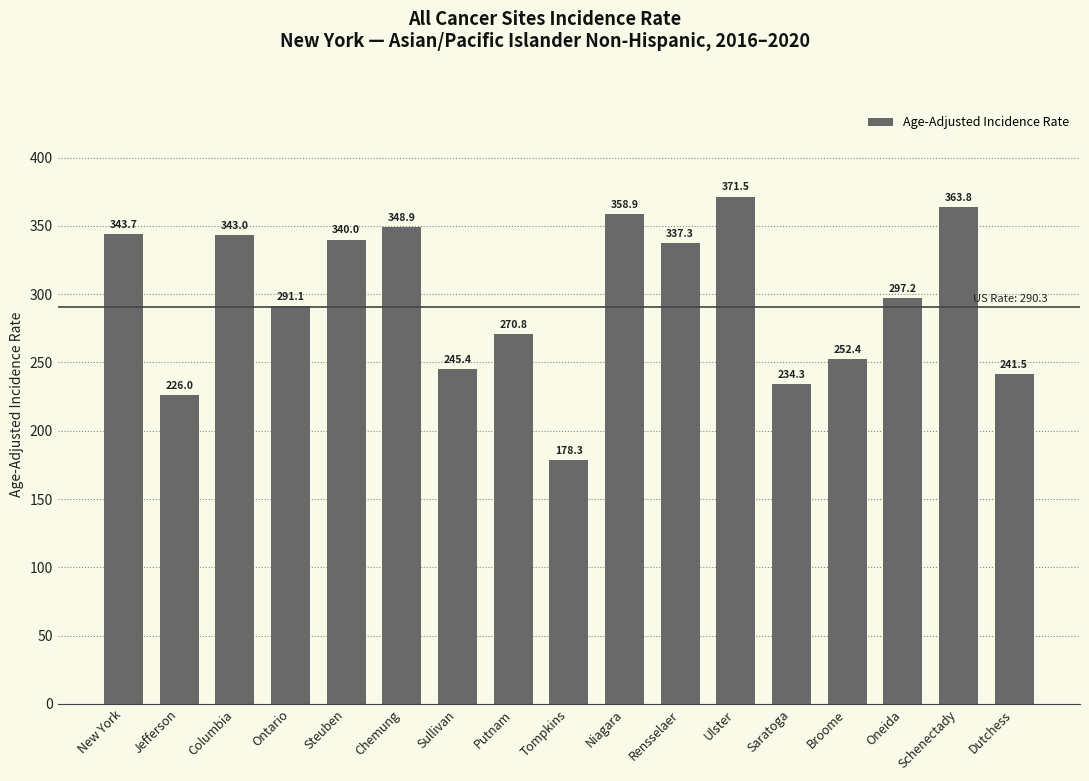

What is the approximate value at Saratoga?

234.3